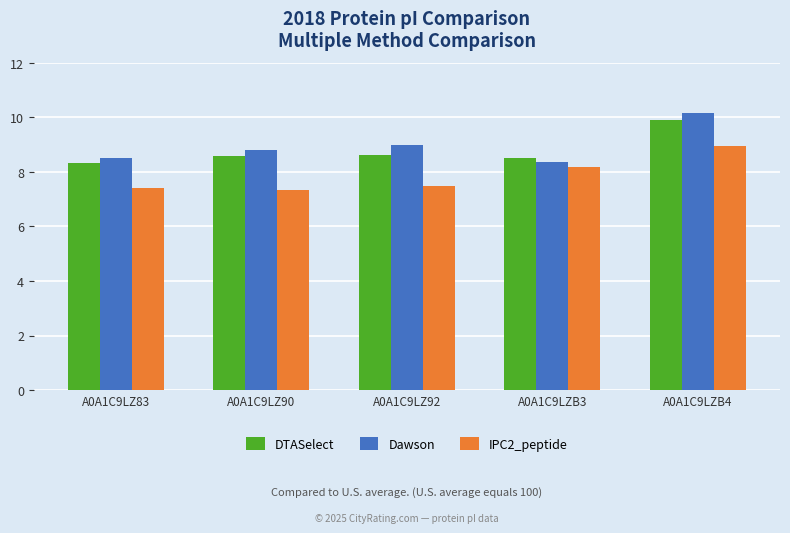

What is the difference between the highest and lowest values at A0A1C9LZ92?

1.5